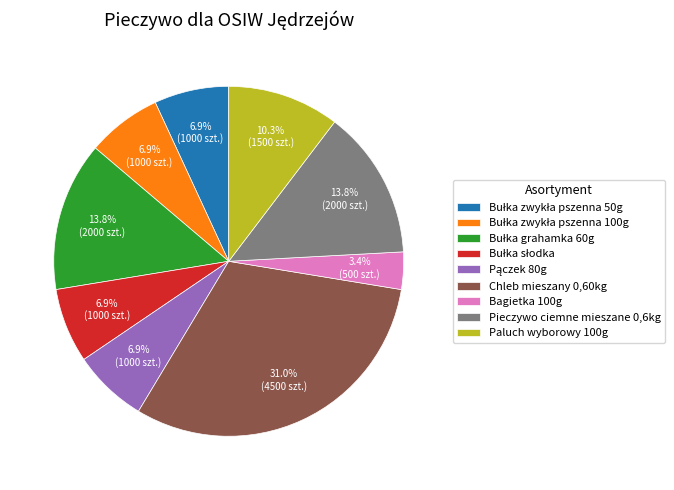

Does any single category account for the majority?

No